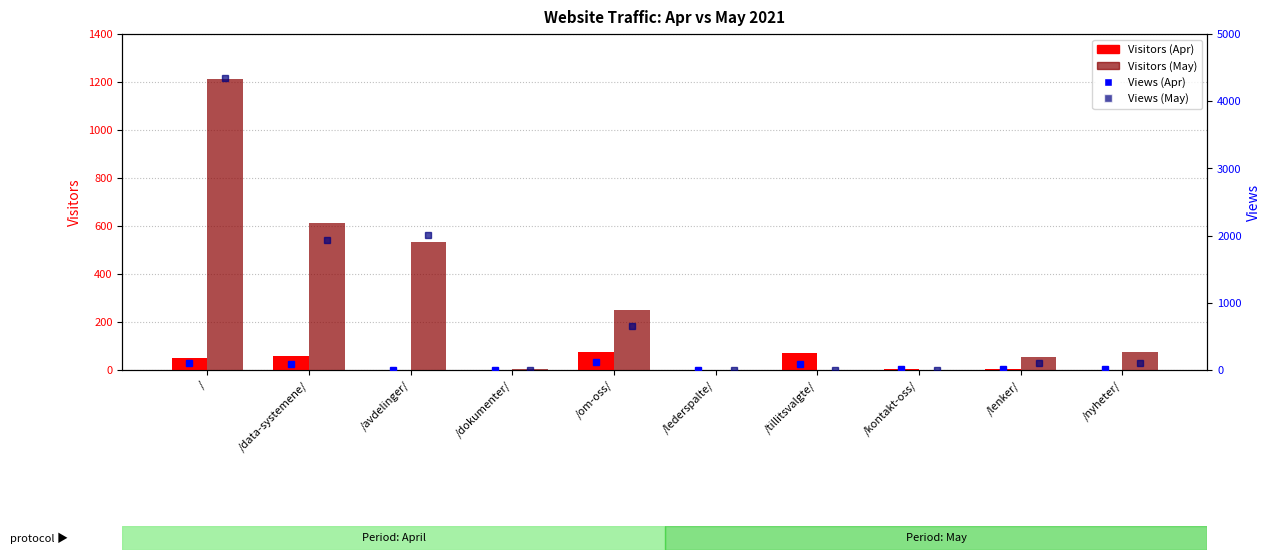

Are the bars grouped side by side (vs. stacked)?

Yes